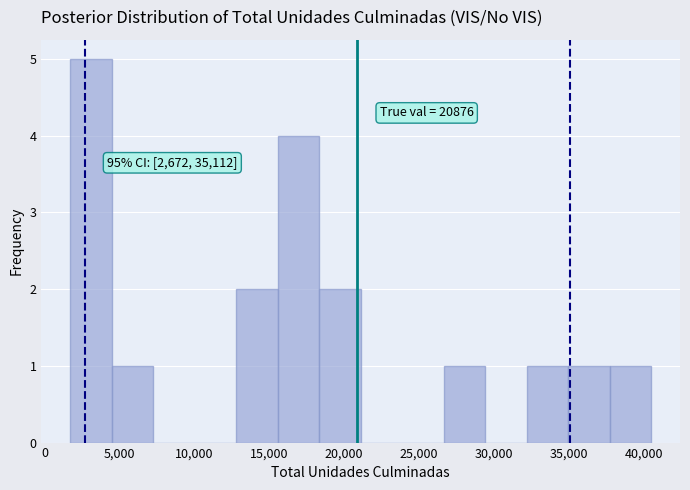

Over which range of the x-axis is the bar tallest?

1500 to 4500